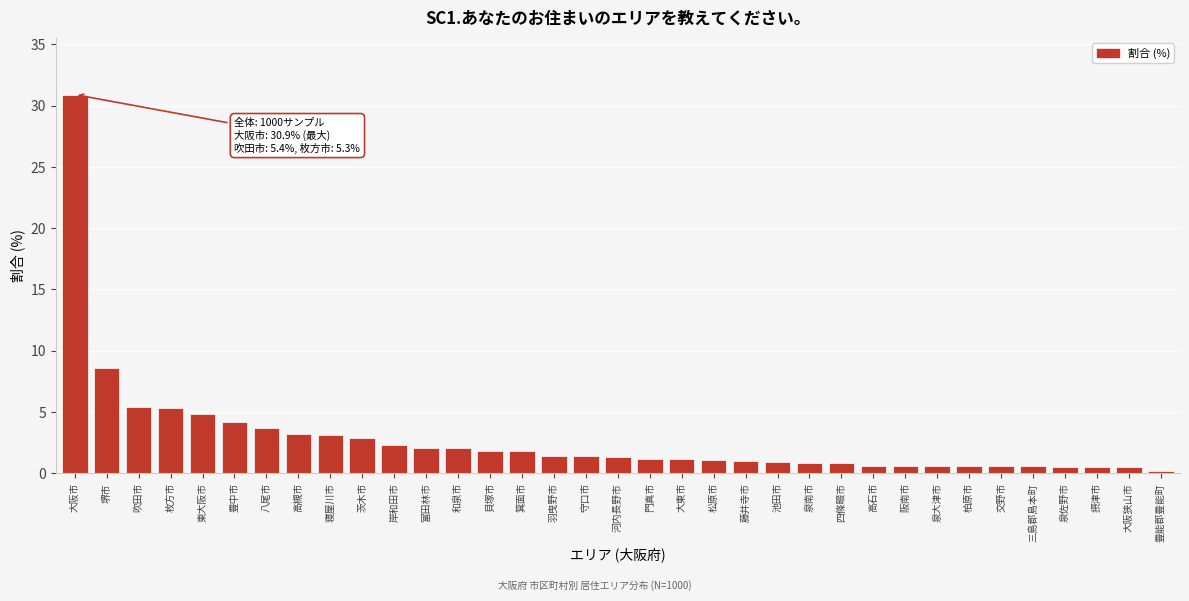

Is it true that the value at 大東市 is 1.2?

True